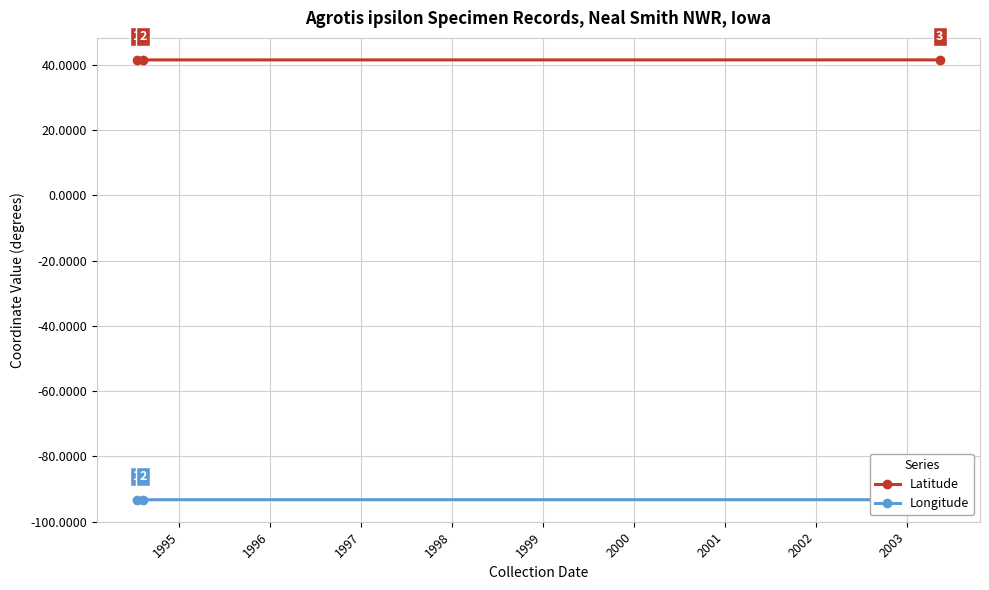

Rank the series by their maximum value, from lowest to highest.

Longitude, Latitude